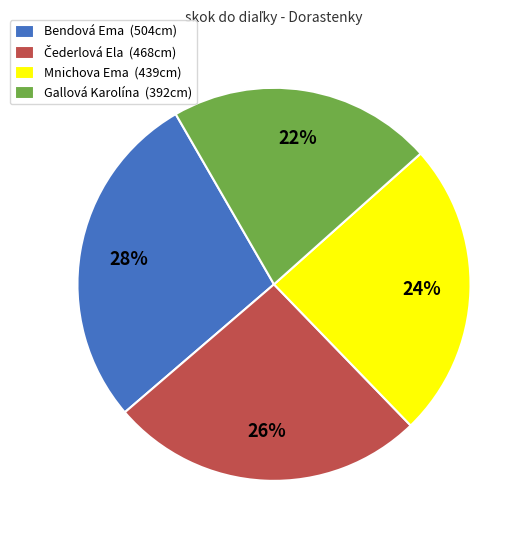

Is the sum of Mnichova Ema (439cm) and Gallová Karolína (392cm) greater than half?

No